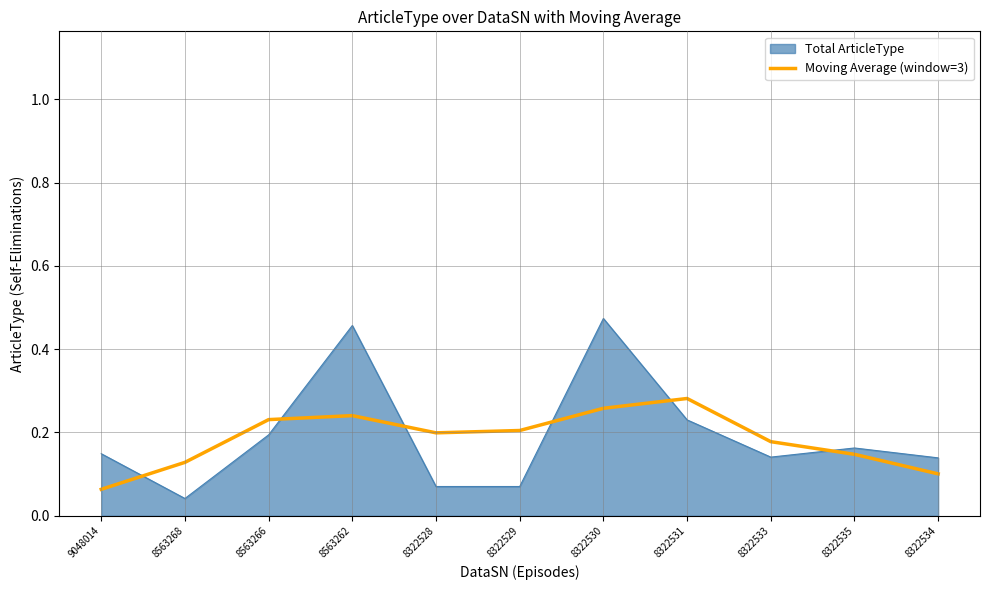

Rank the series at 8563268 from highest to lowest value.

Moving Average (window=3), Total ArticleType